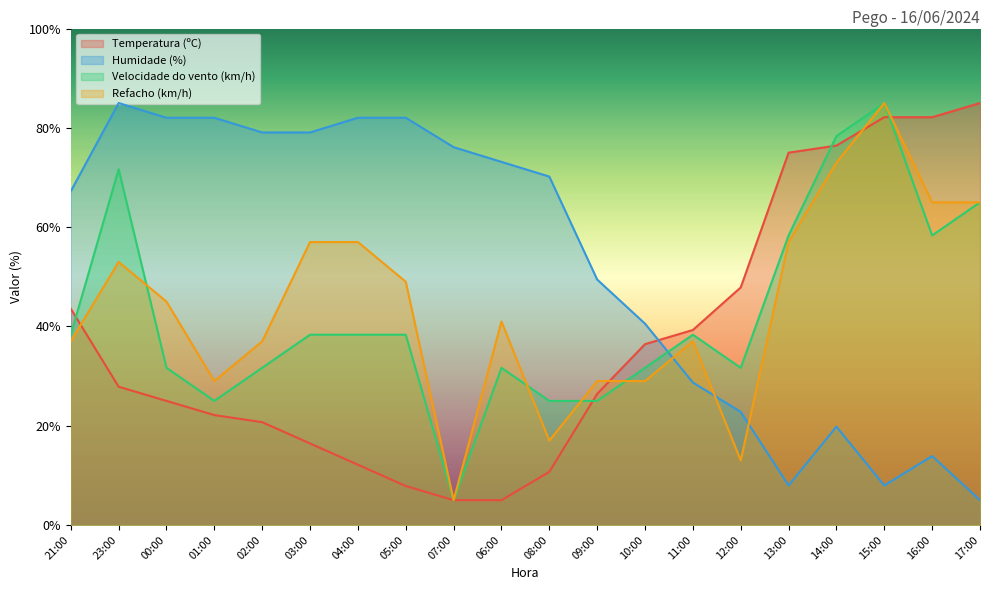

What is the value of the Temperatura (ºC) point at the 13th from the left?

36.4